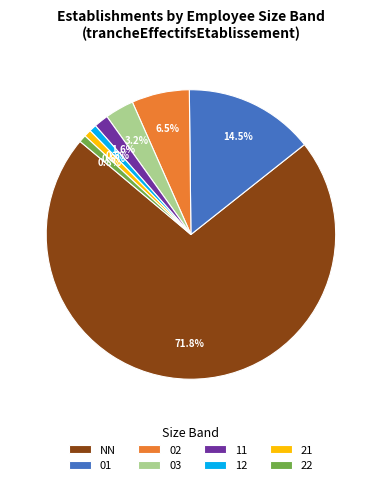

What percentage is NOT represented by 01?

85.5%